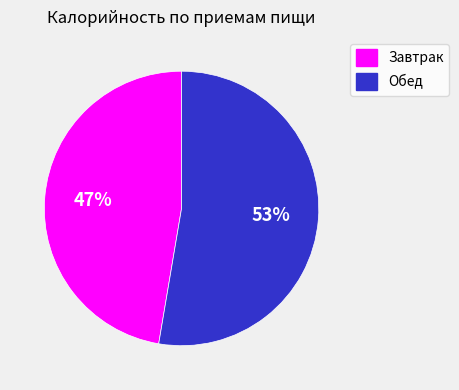

Count the number of slices in the pie.

2